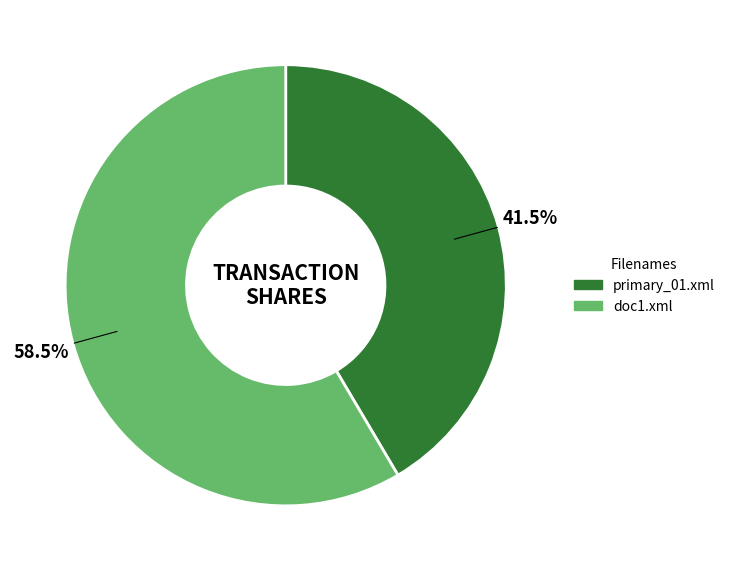

Rank the categories by value from highest to lowest.

doc1.xml, primary_01.xml